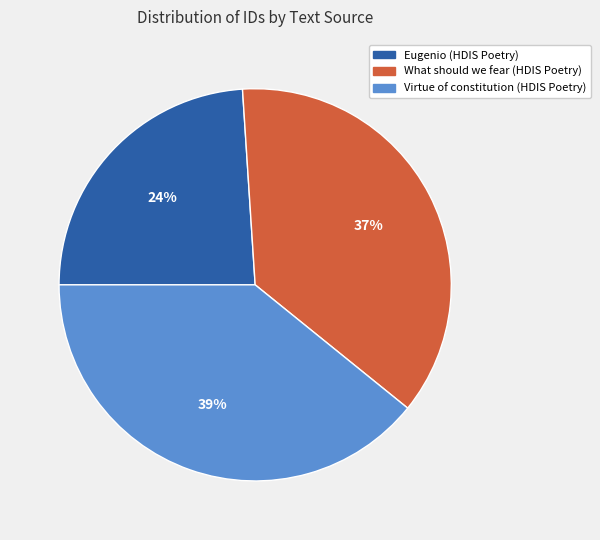

Do What should we fear (HDIS Poetry) and Virtue of constitution (HDIS Poetry) together represent more than half of the pie?

Yes